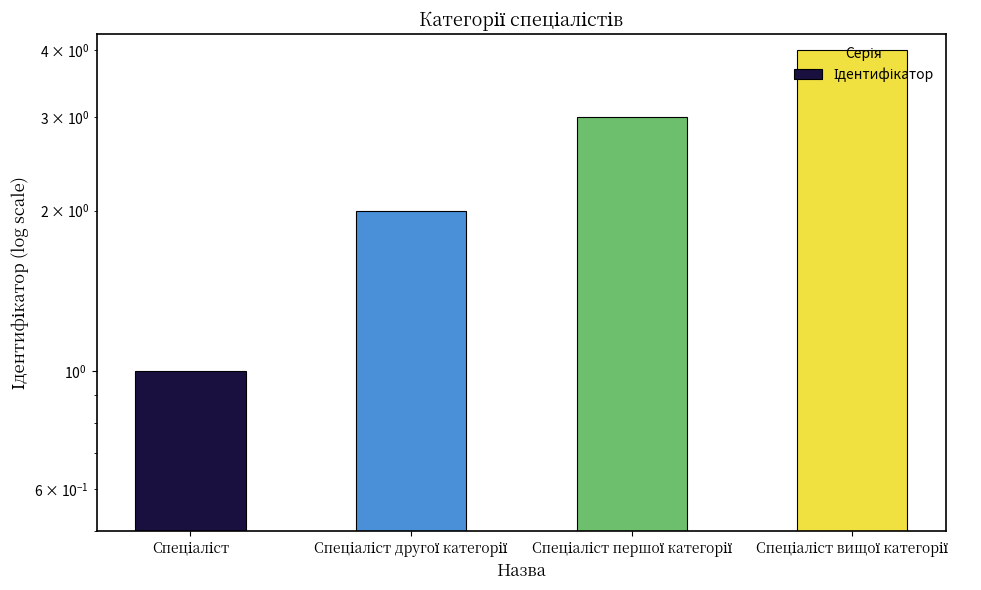

How many values are between 2 and 4?

3